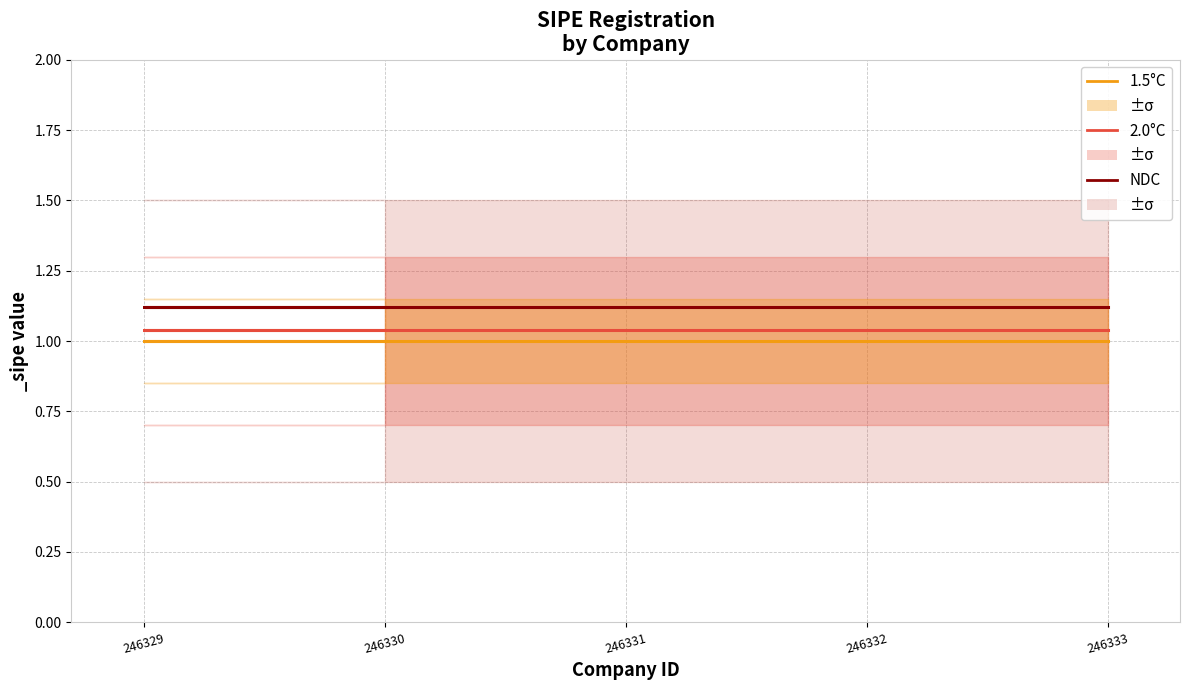

Rank the series by their average value, from highest to lowest.

NDC, 2.0°C, 1.5°C